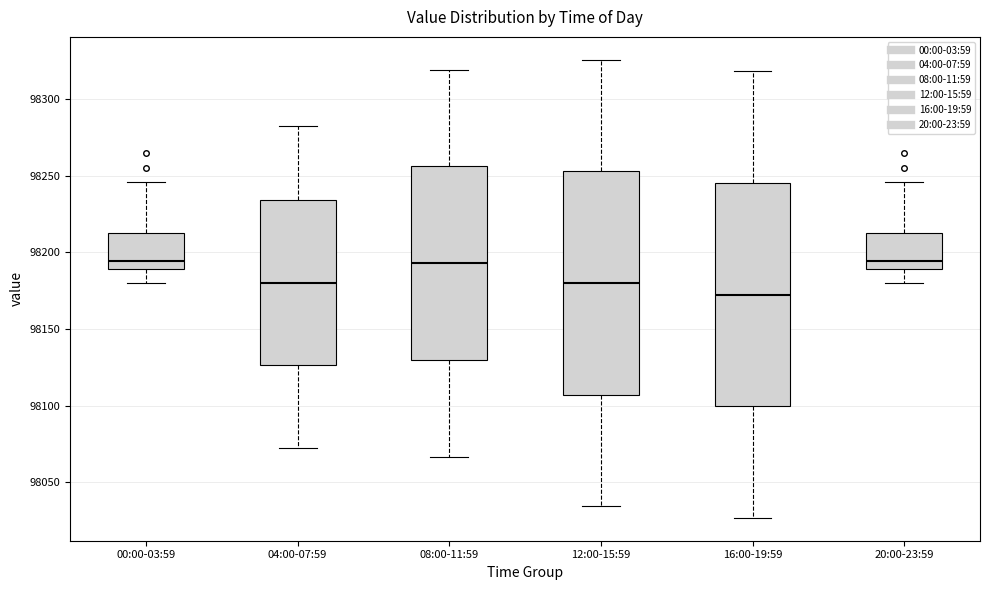

Where does the median line of the box for 08:00-11:59 sit on the y-axis? The values are not printed on the chart, so give them approximately, as read against the axis.

98195